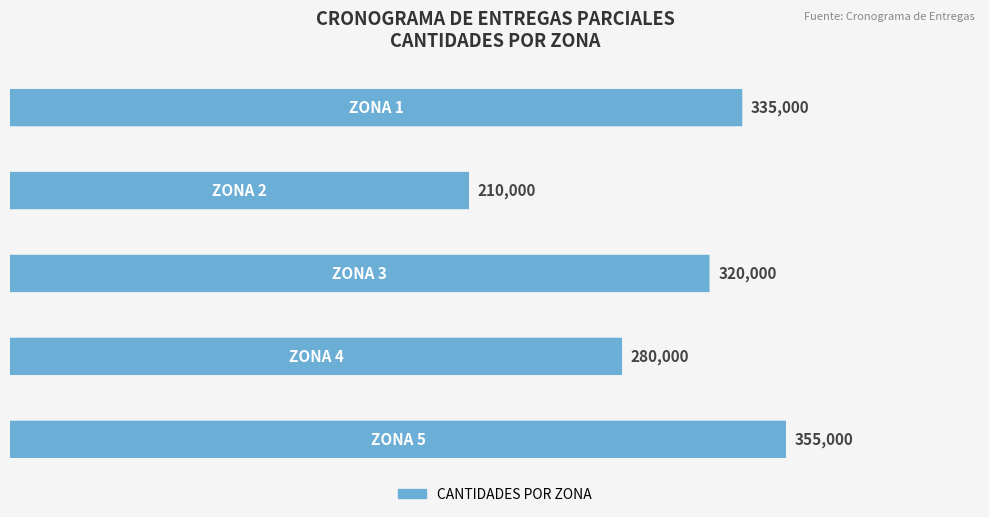

What is the maximum value shown in the chart?

355000